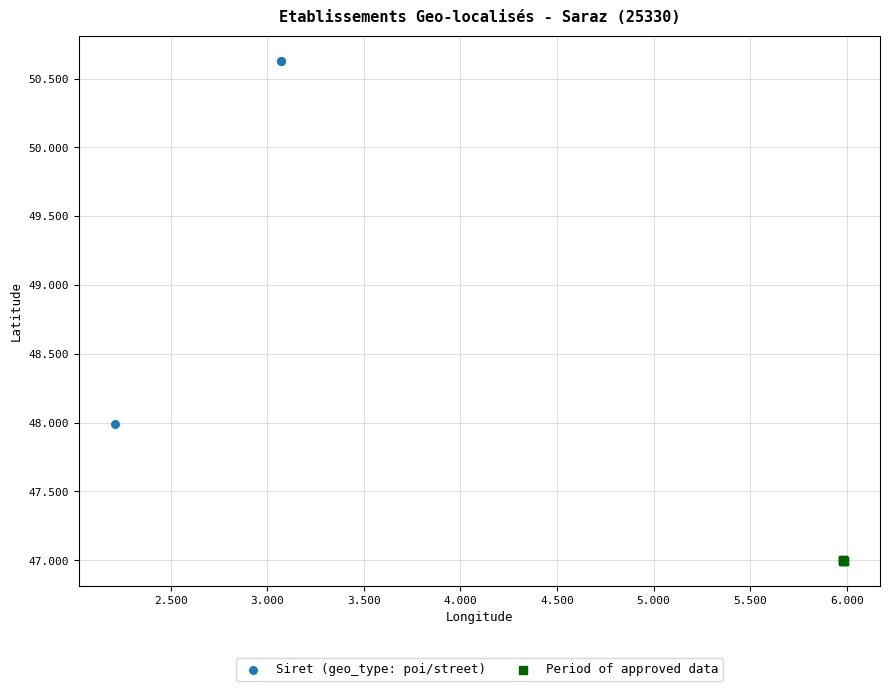

What are all the series names shown in the legend?

Siret (geo_type: poi/street), Period of approved data